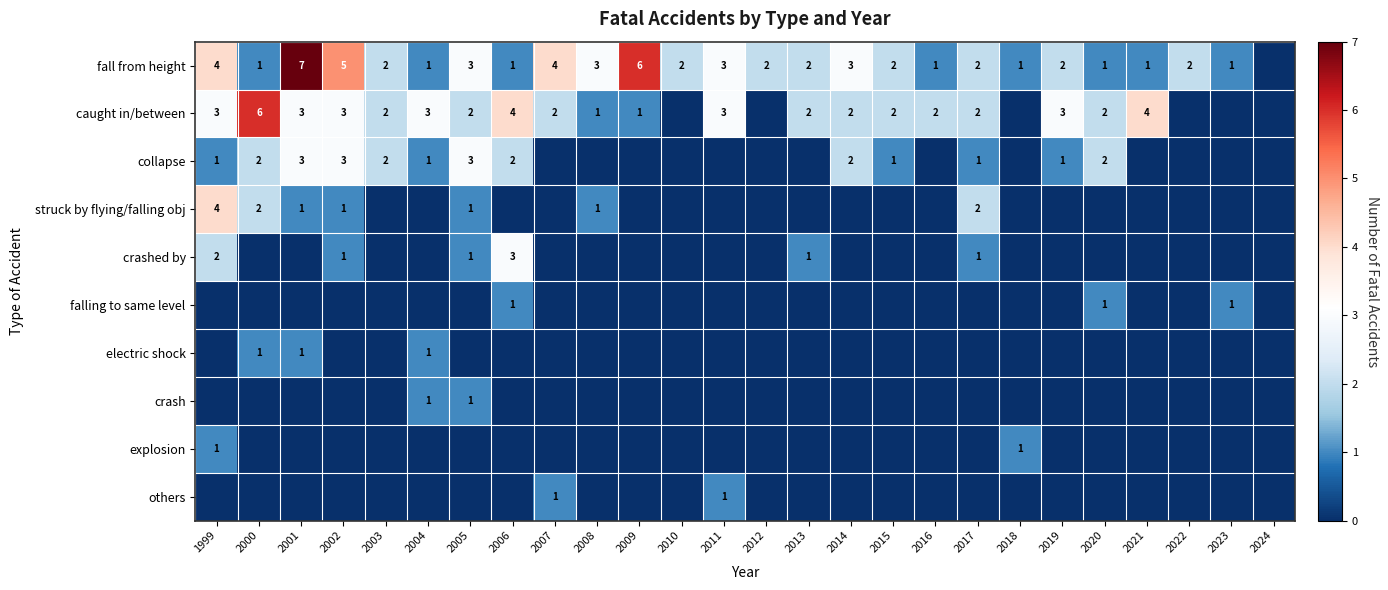

What is the difference between the caught in/between values at 2019 and 2007?

1